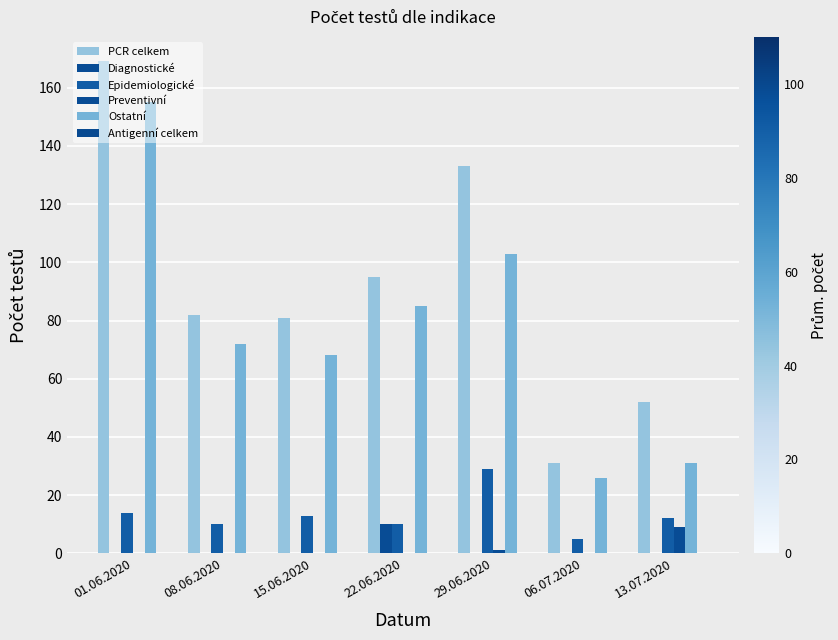

Are the bars grouped side by side (vs. stacked)?

Yes